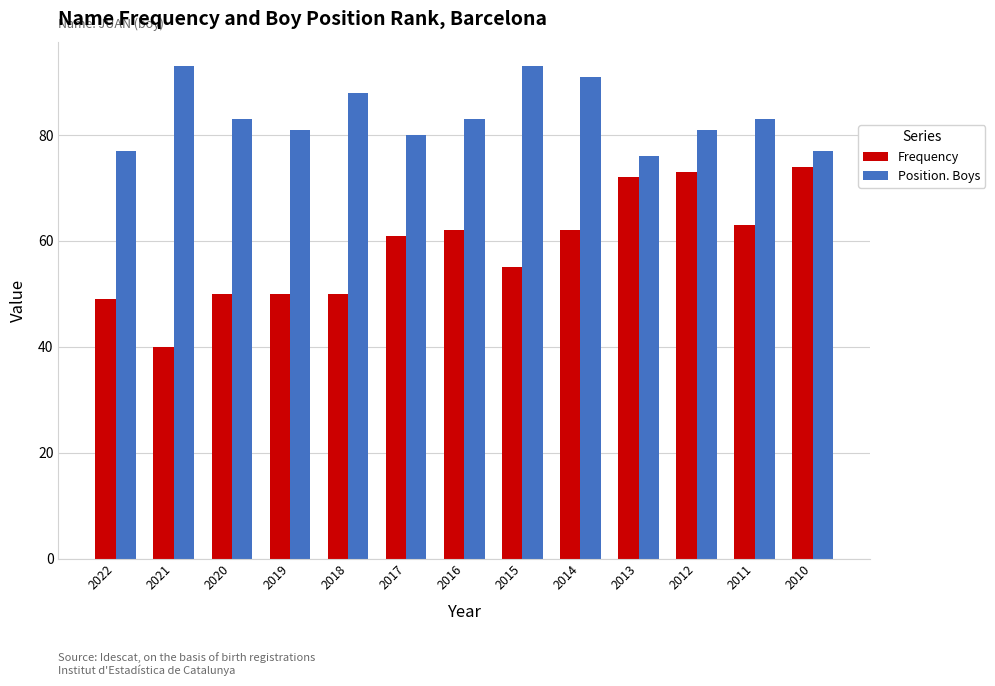

The Frequency series shows 61 at 2017. True or false?

True